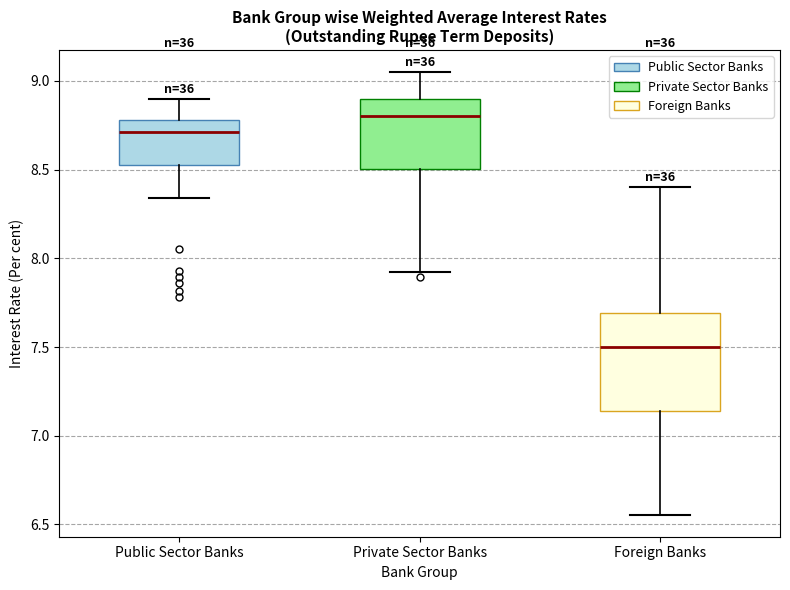

Which box's median line is the highest?

Private Sector Banks